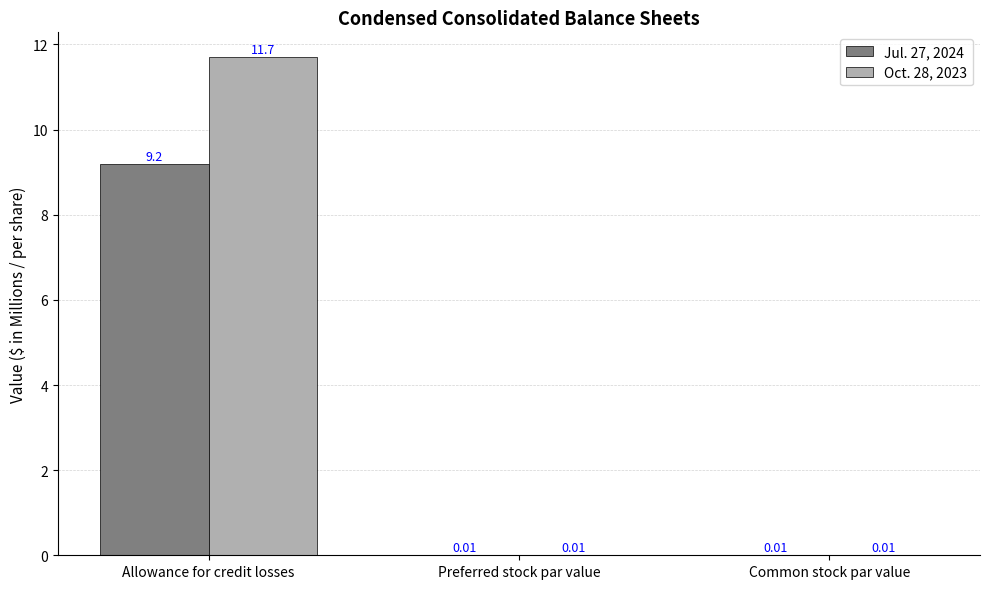

What is the sum of the Oct. 28, 2023 values at Preferred stock par value and Allowance for credit losses?

11.7